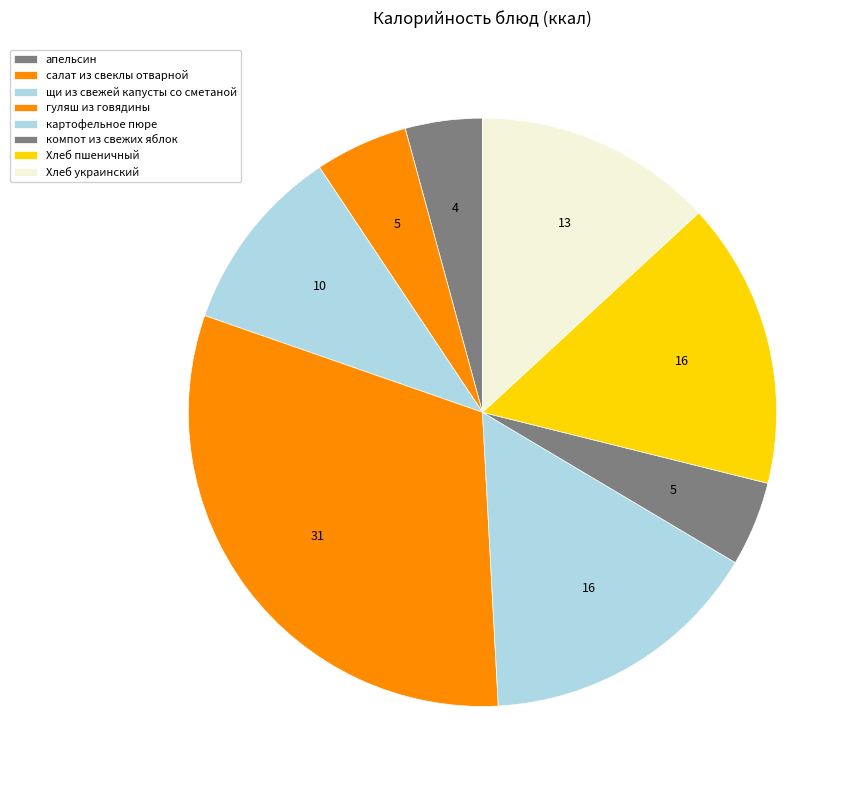

Count the number of slices in the pie.

8